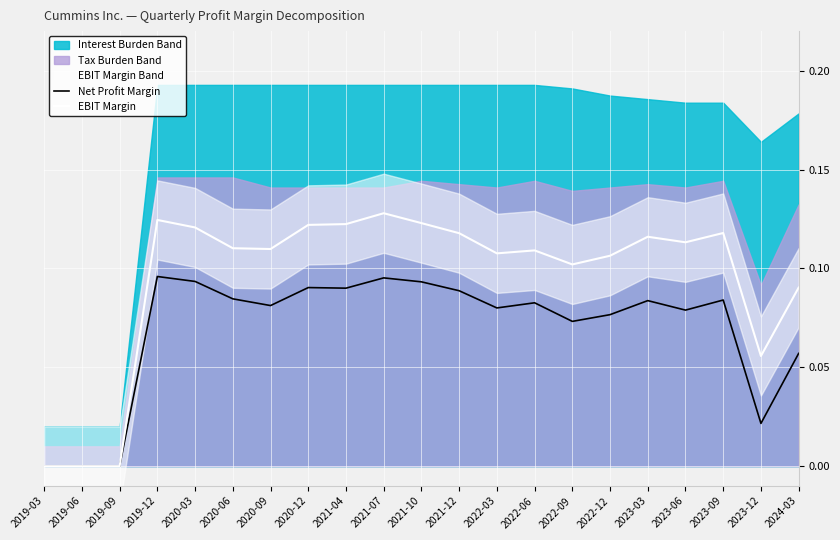

In Net Profit Margin, how many points are higher than both neighbors (excluding endpoints)?

6